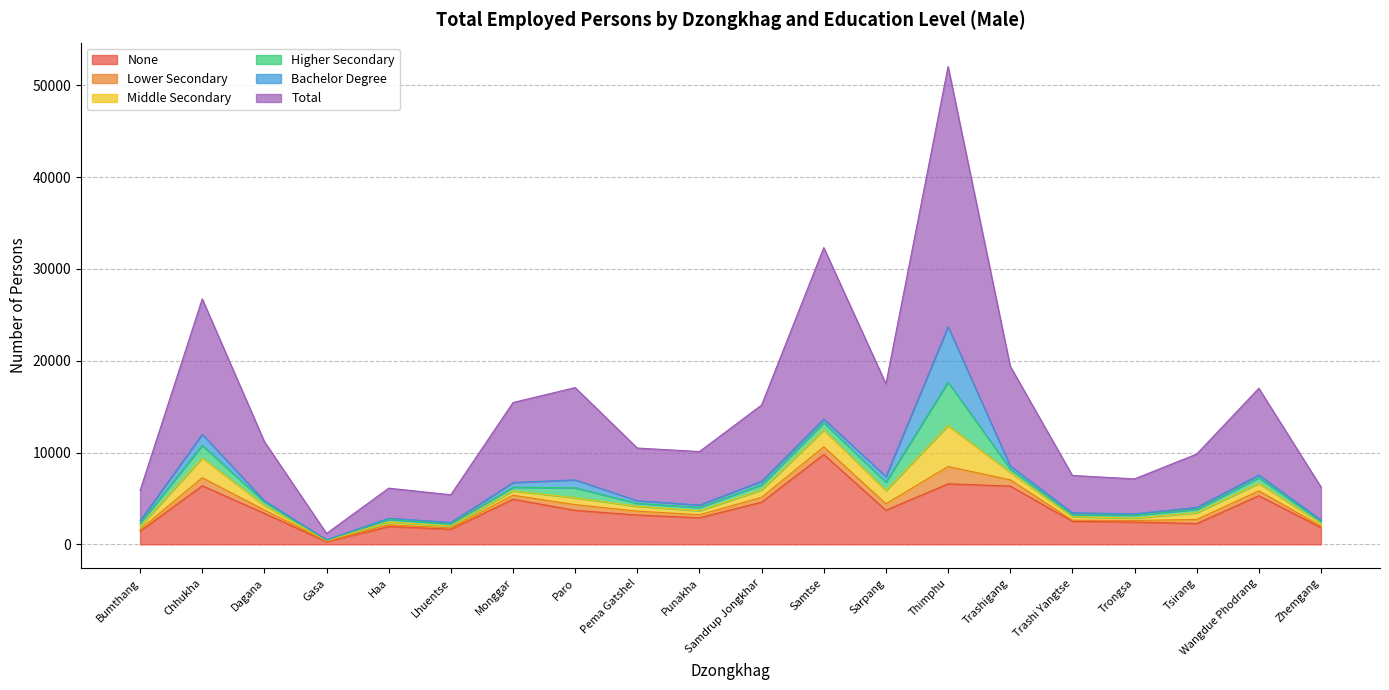

What is the value of the Middle Secondary point at the 9th from the left?

527